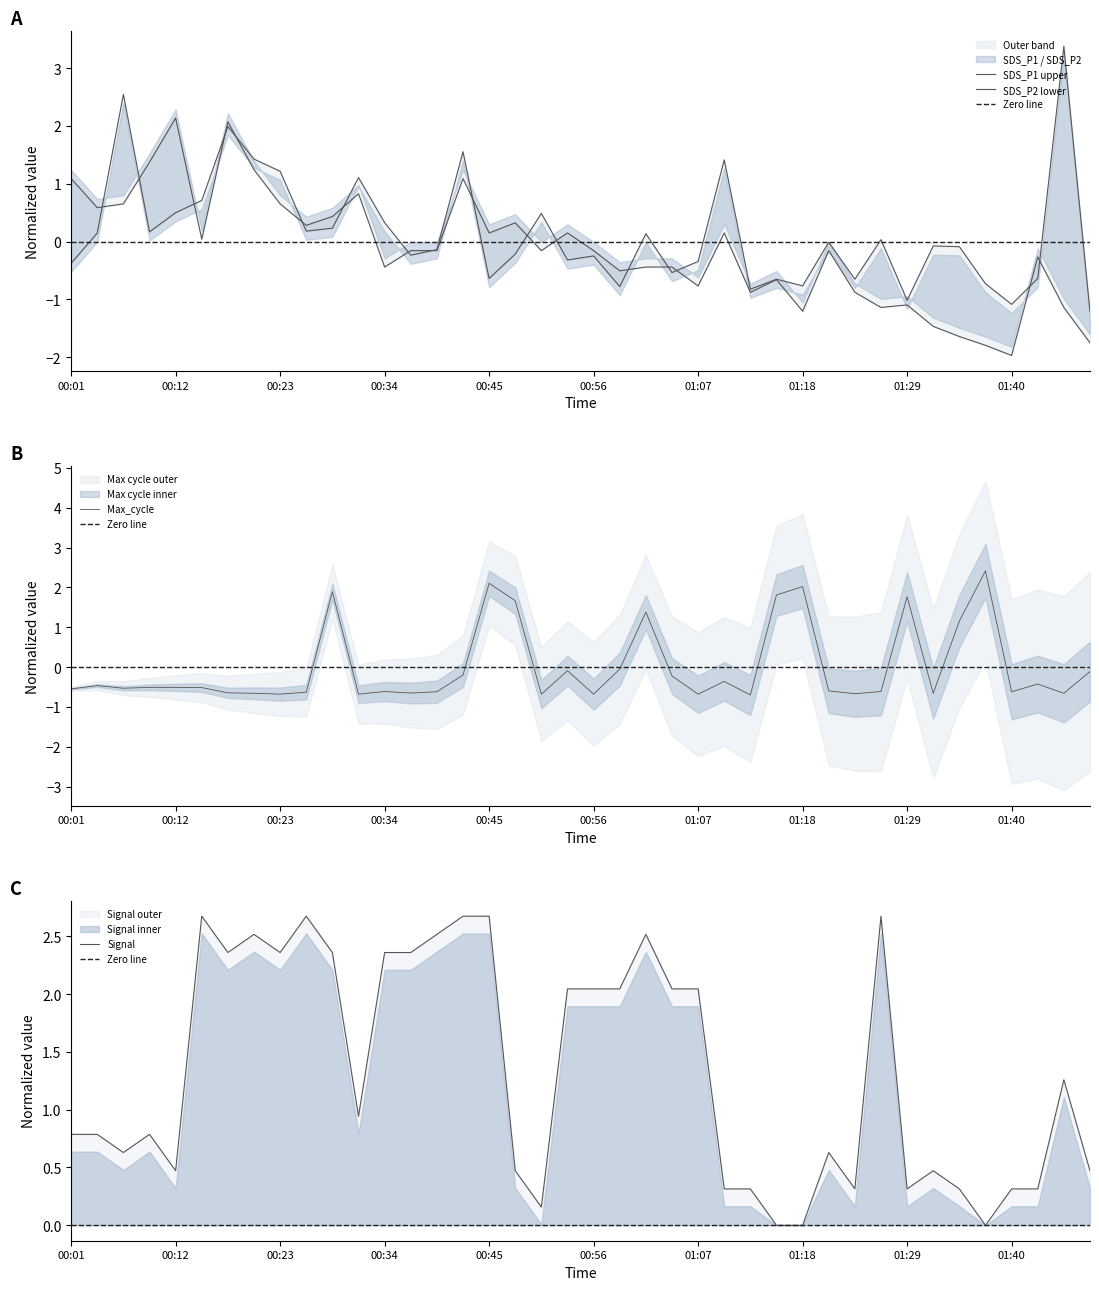

Where is the first local minimum for SDS_P2?

00:04